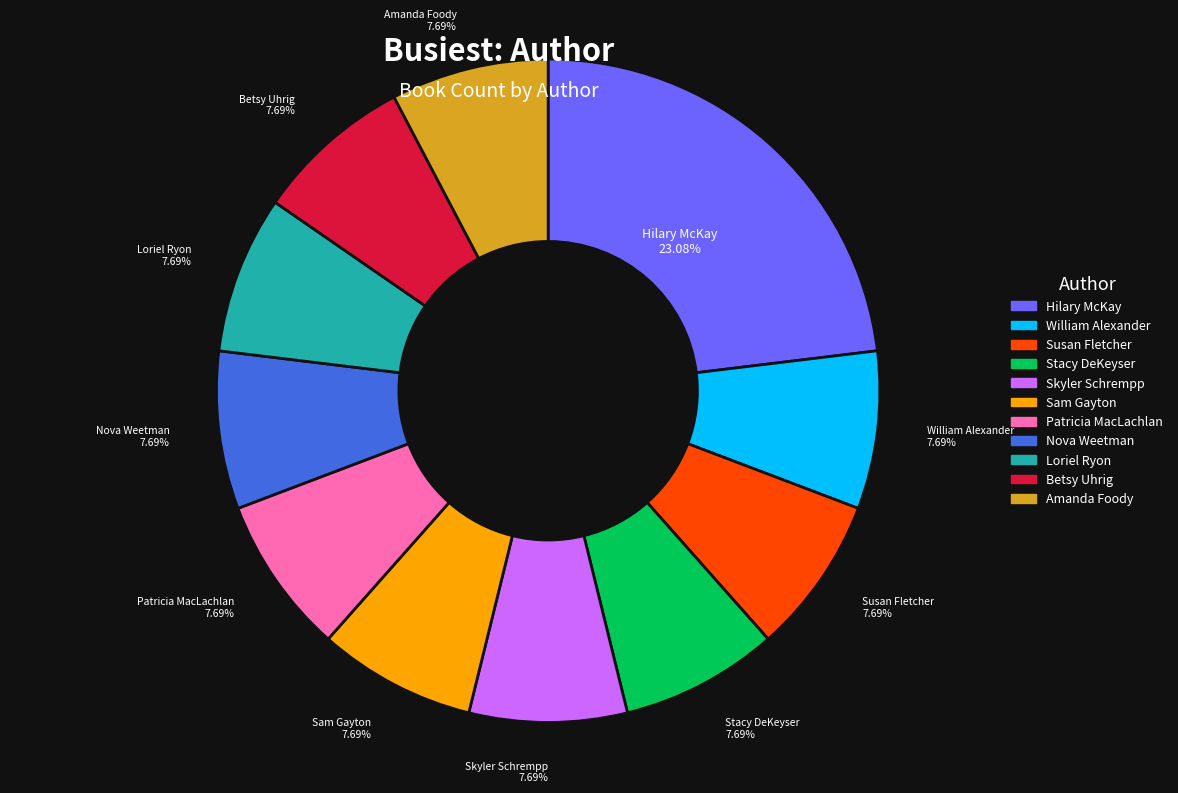

Is there a majority slice in this chart?

No